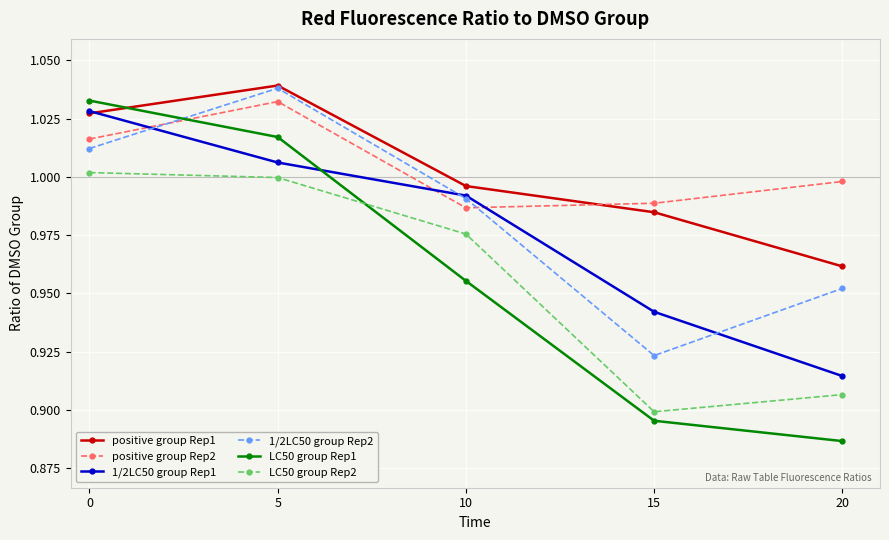

Which series has the widest spread of values?

LC50 group Rep1